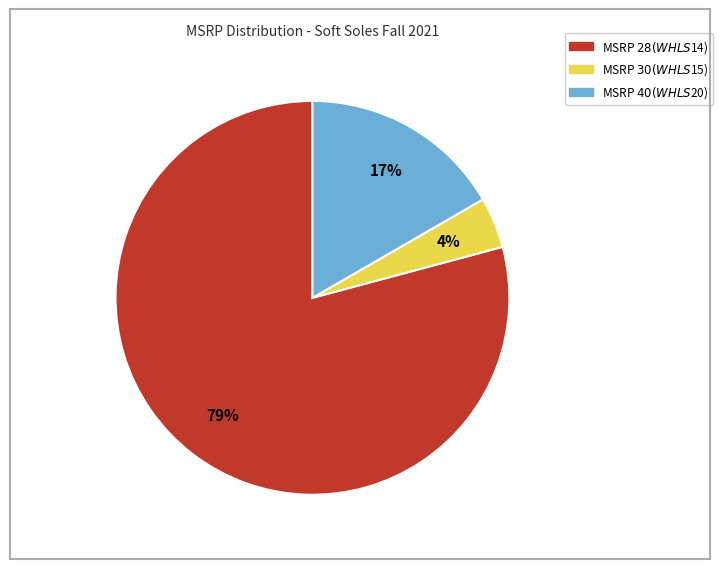

Is there any slice that represents more than half of the pie?

Yes